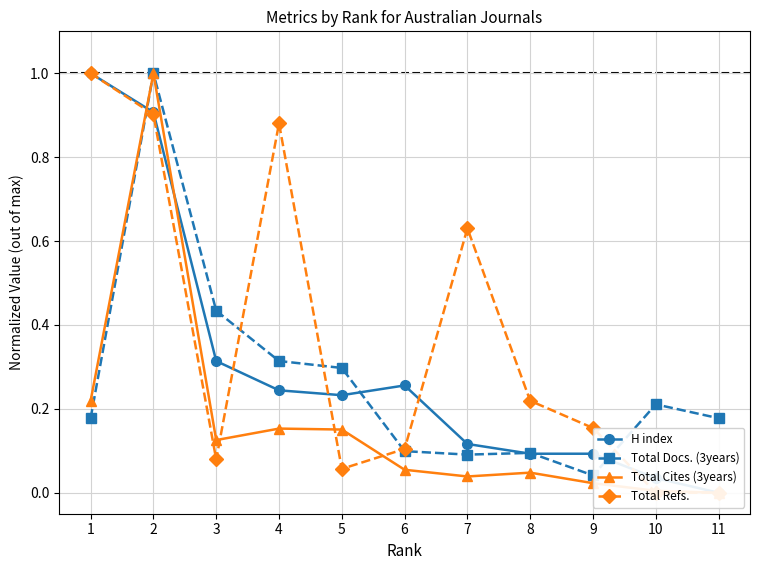

At which category is the sum across all series the highest?

2